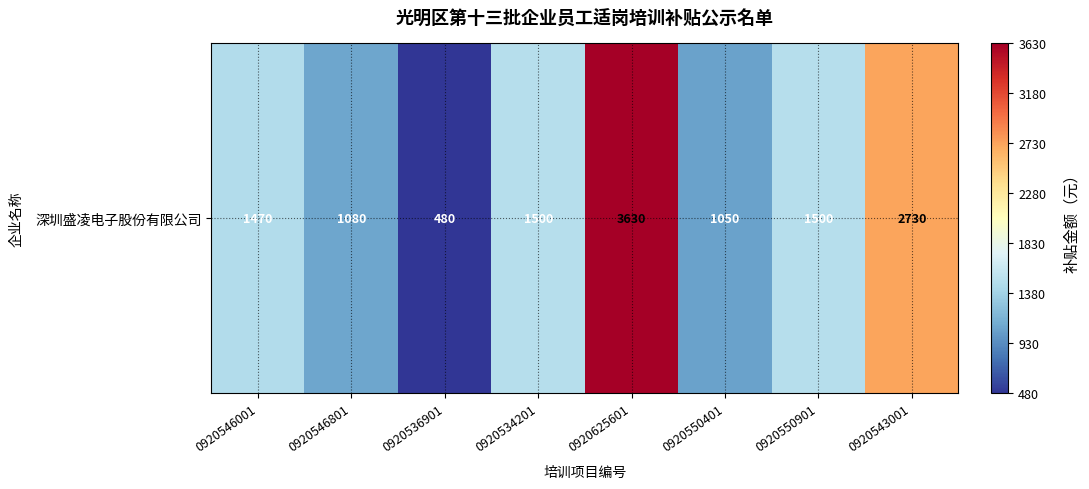

List the labels in order of value, largest first.

0920625601, 0920543001, 0920534201, 0920550901, 0920546001, 0920546801, 0920550401, 0920536901